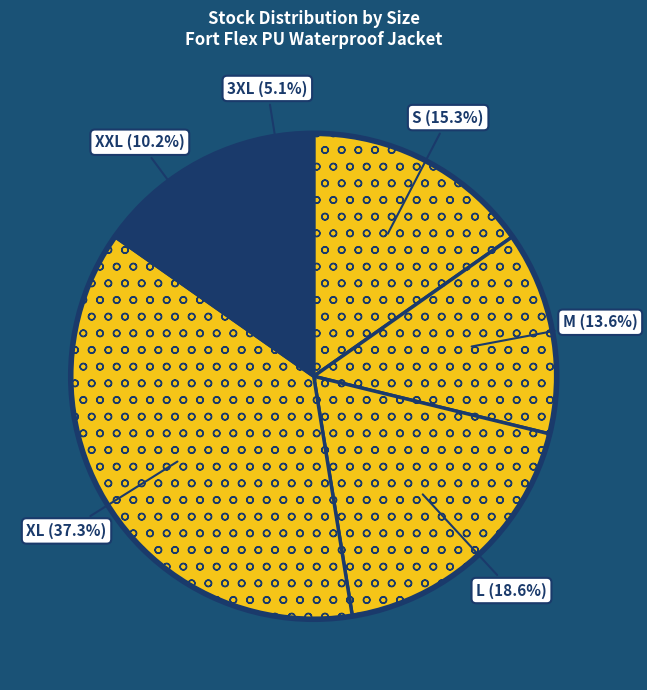

Count the number of slices in the pie.

6